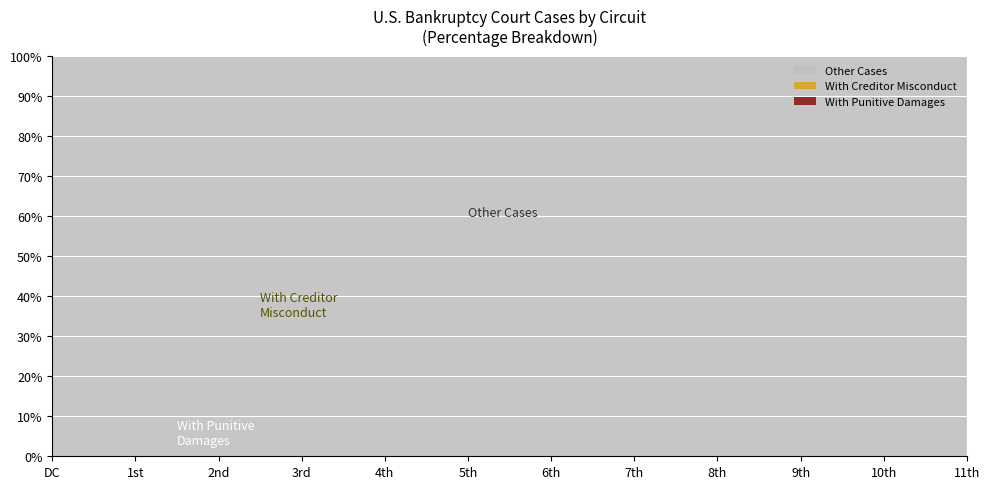

What is the total value across all series at 10th?

100.0